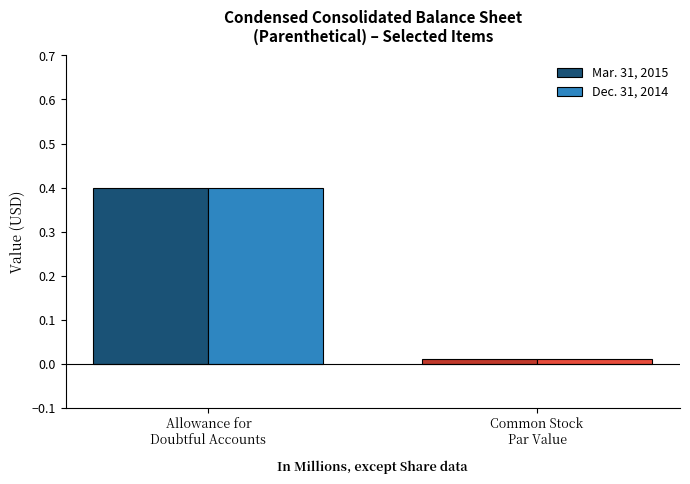

What position from the right is Common Stock
Par Value?

1